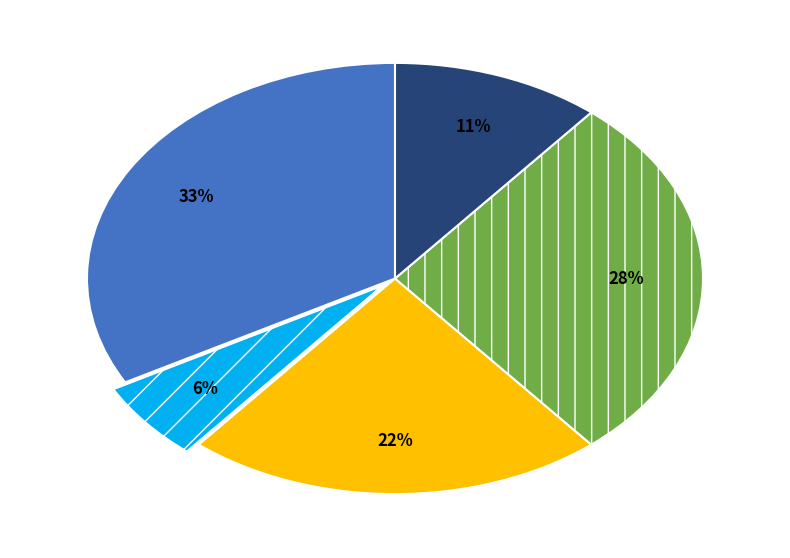

Does any single category account for the majority?

No